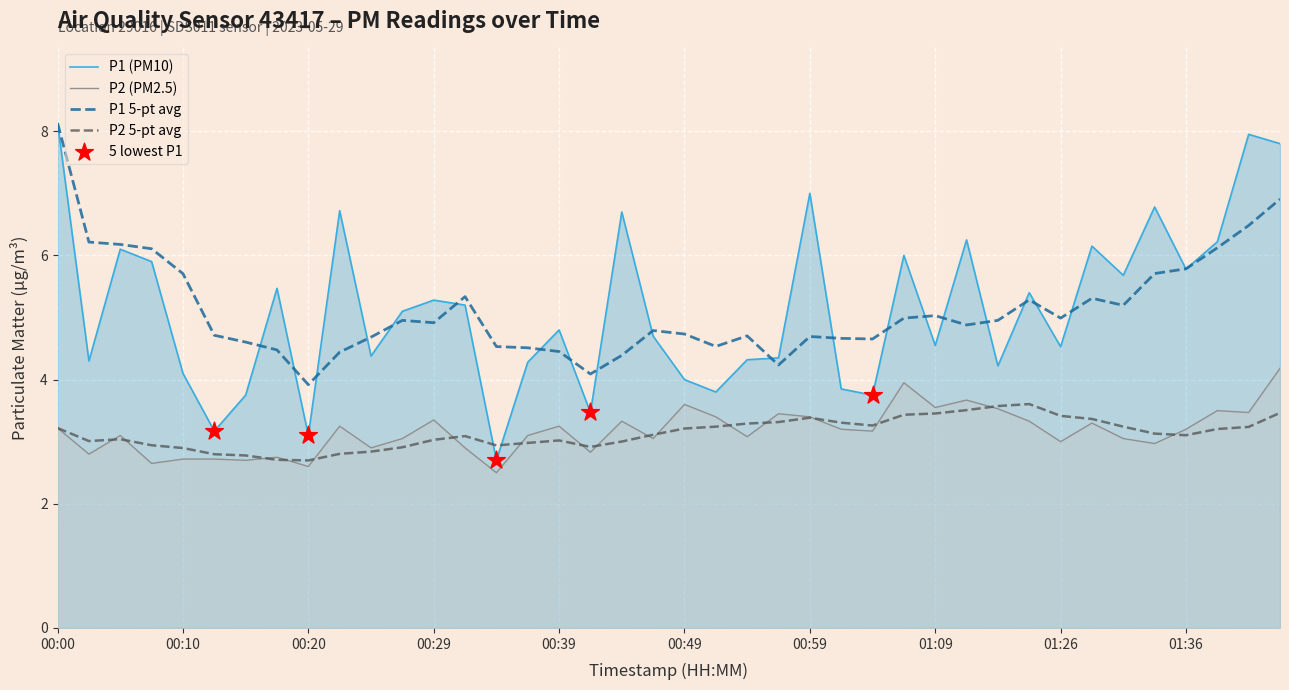

At which category is the sum across all series the highest?

00:00